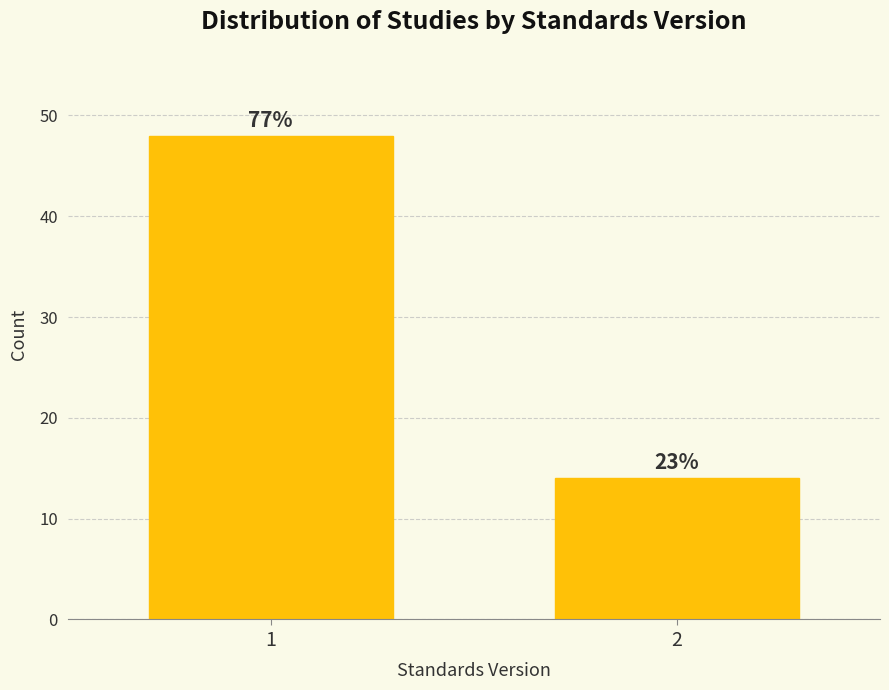

Are the bars horizontal?

No